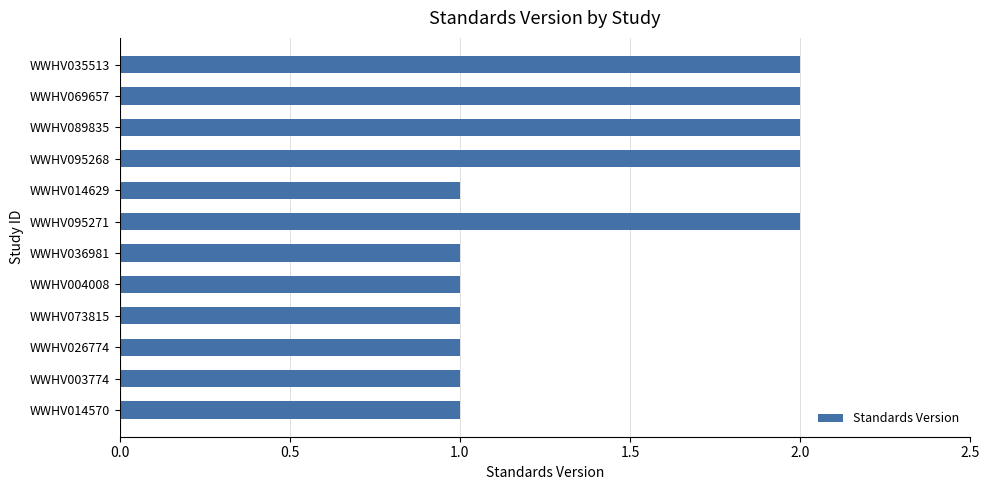

Reading top to bottom, extract all data points from this chart.

WWHV035513=2	WWHV069657=2	WWHV089835=2	WWHV095268=2	WWHV014629=1	WWHV095271=2	WWHV036981=1	WWHV004008=1	WWHV073815=1	WWHV026774=1	WWHV003774=1	WWHV014570=1